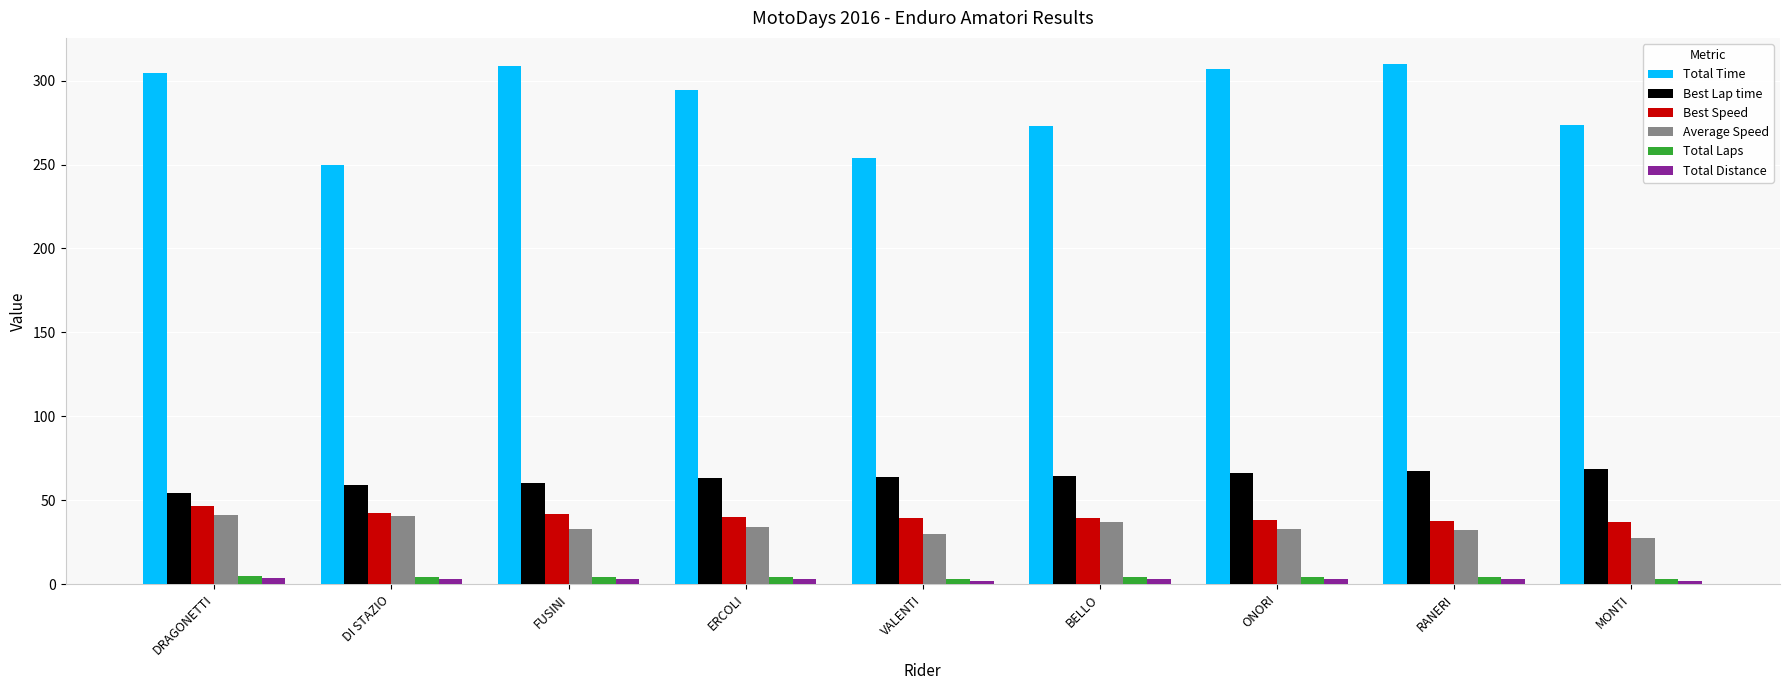

What is the minimum value for Best Speed?

36.9